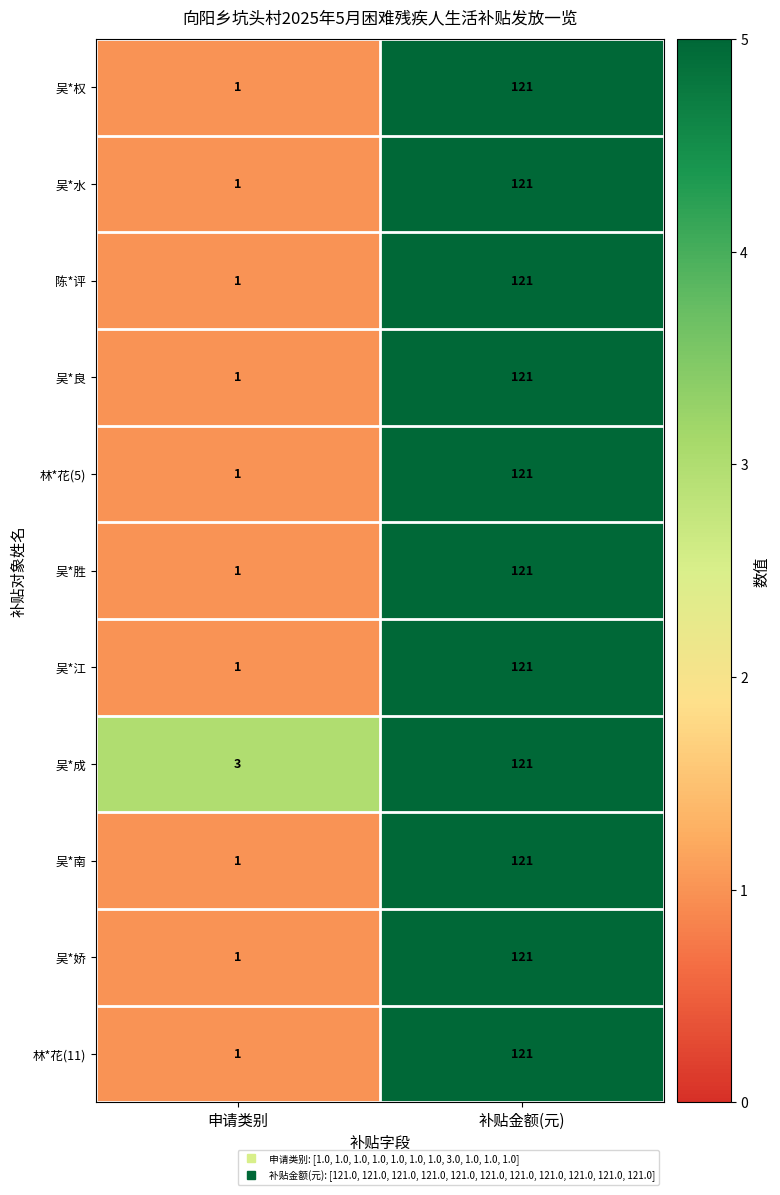

At which category is the sum across all series the highest?

补贴金额(元)